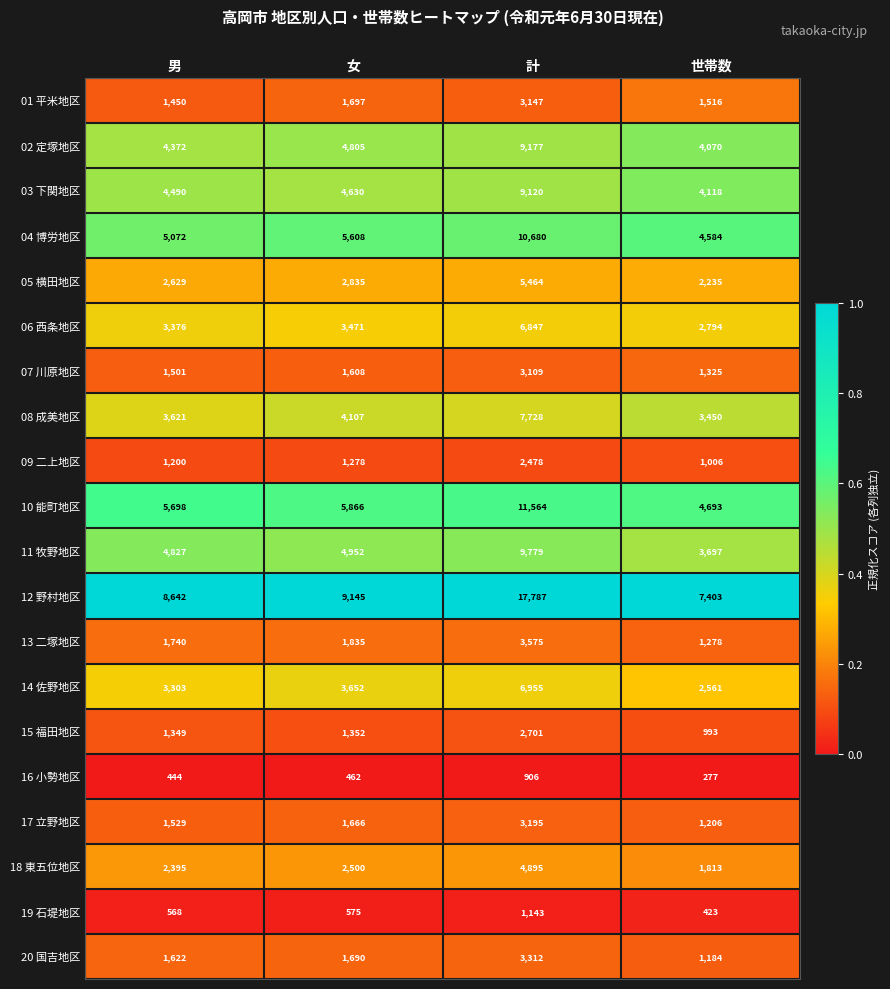

The 01 平米地区 series shows 3147 at 計. True or false?

True